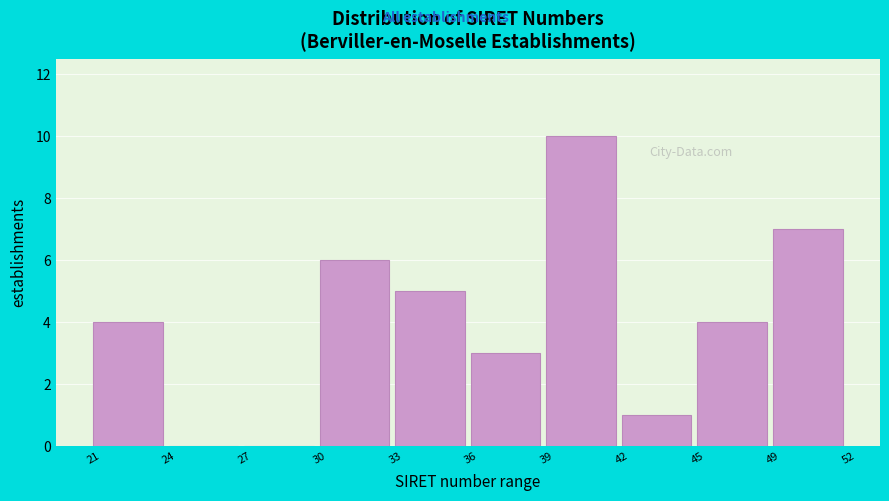

Reading right to left, what are all the values shown in this chart?

49=7	45=4	42=1	39=10	36=3	33=5	30=6	27=0	24=0	21=4